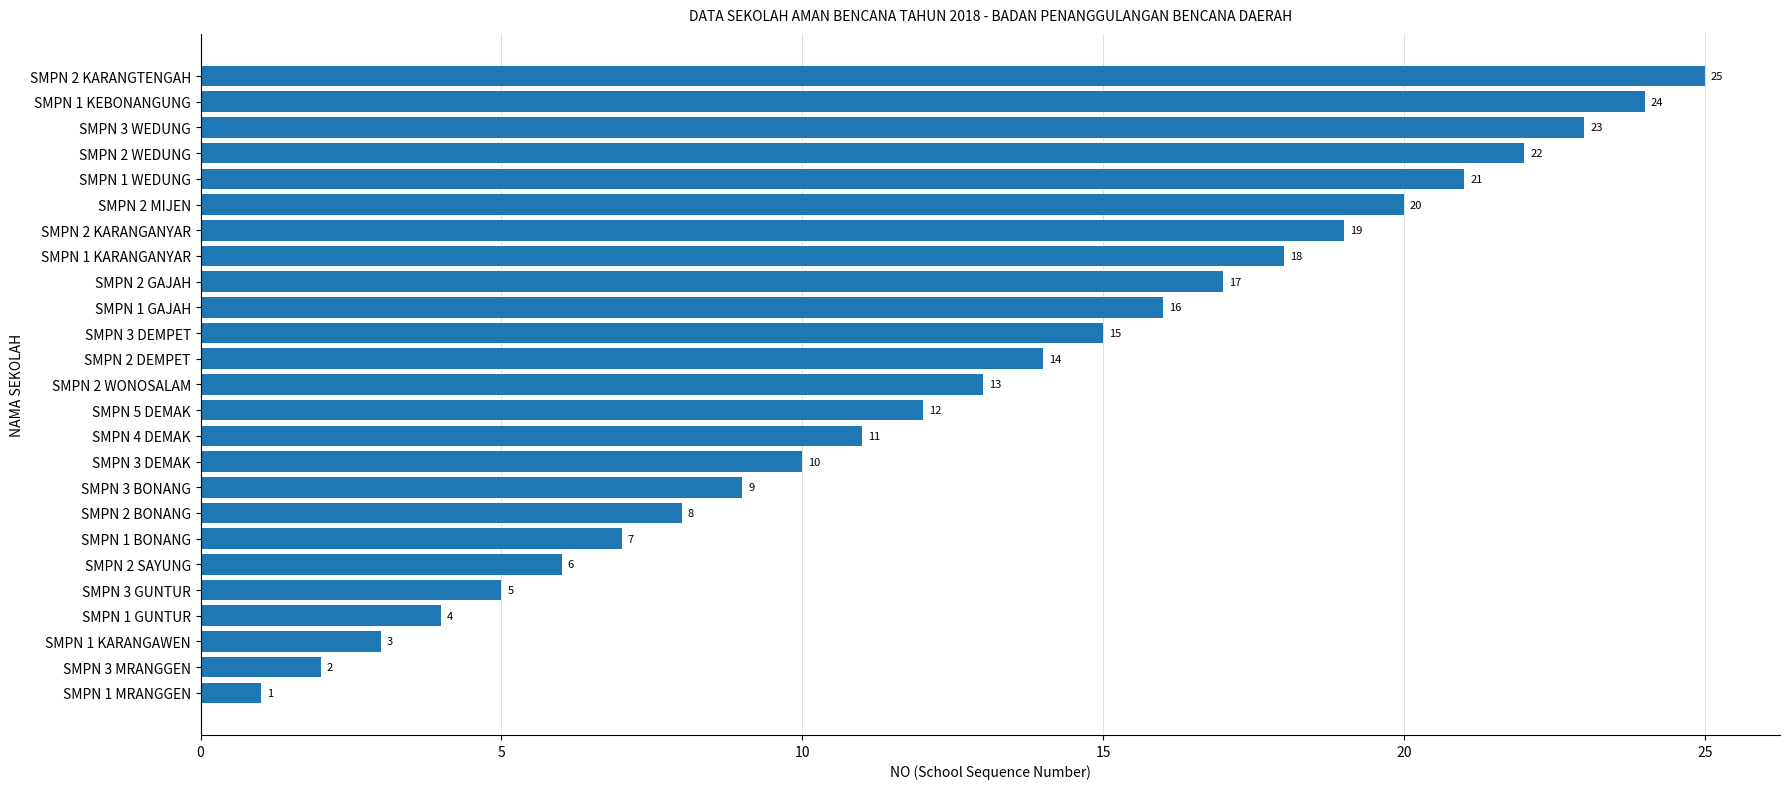

True or false: the data shows 7 at SMPN 1 BONANG.

True